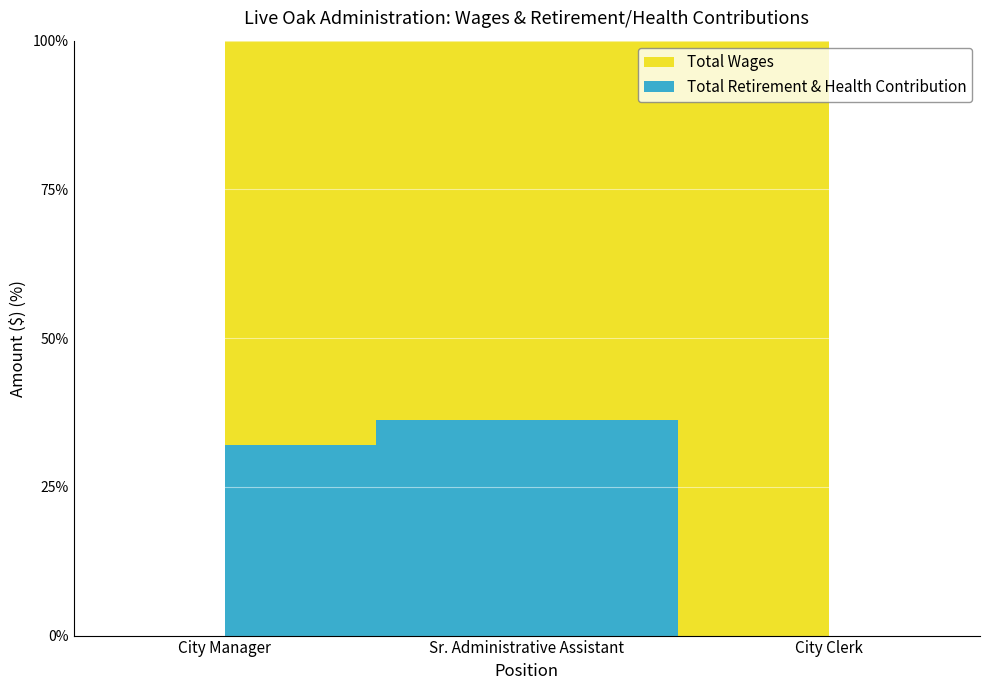

Reading right to left, what are all the values shown in this chart?

Total Wages: 3000	50618	139560
Total Retirement & Health Contribution: 0	28676	65995